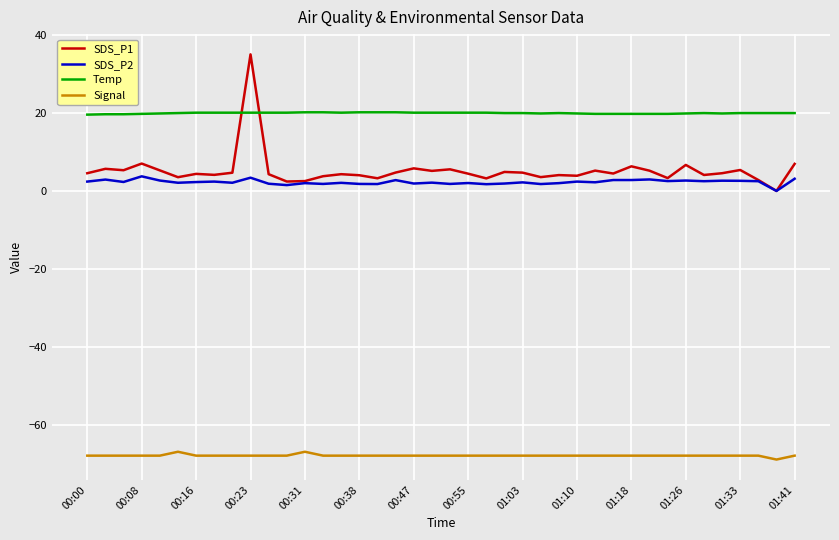

Which series has the widest spread of values?

SDS_P1